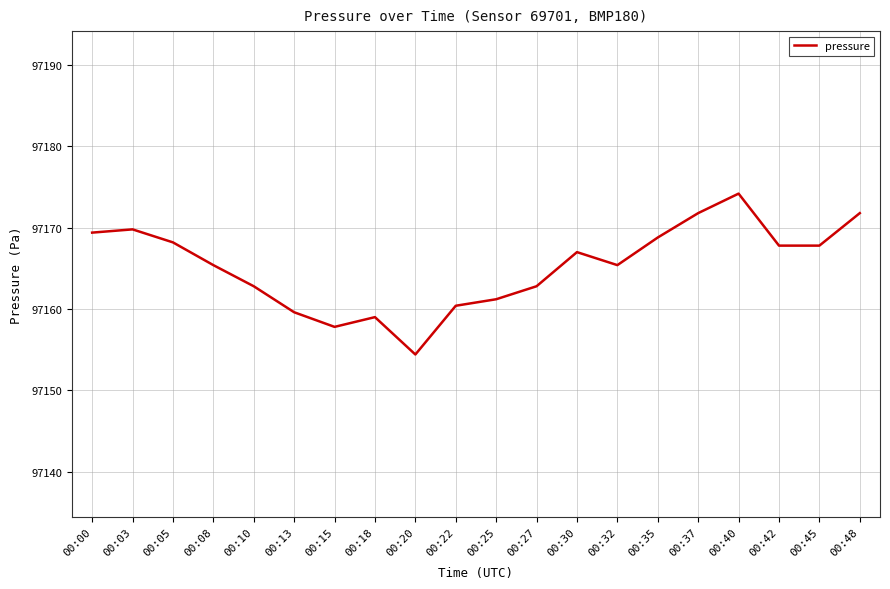

What is the difference between the values at 00:40 and 00:03?

4.4